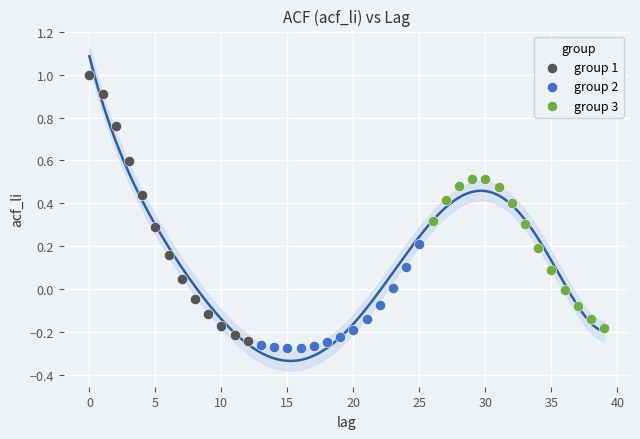

Which series has the largest Y range (max minus min)?

group 1